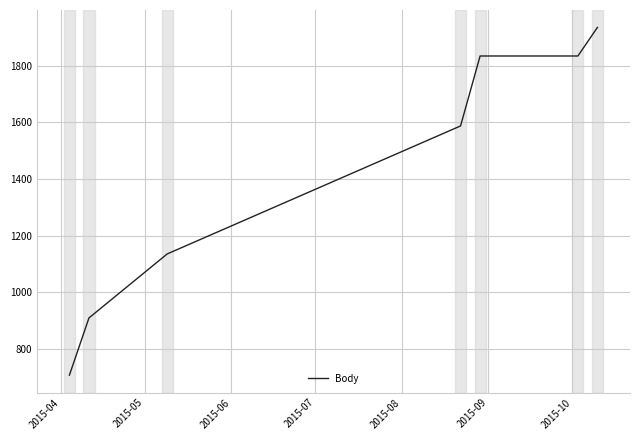

What is the greatest value displayed?

1935